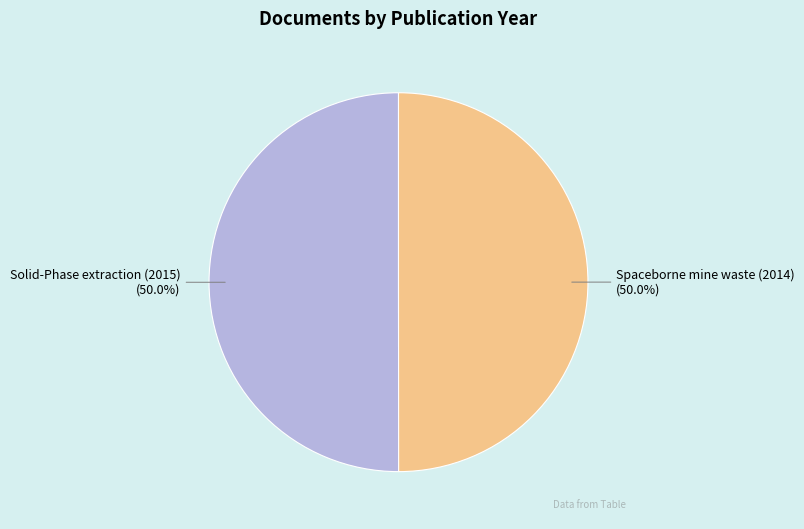

To the nearest percent, what percentage of the pie is Spaceborne mine waste (2014)?

50%